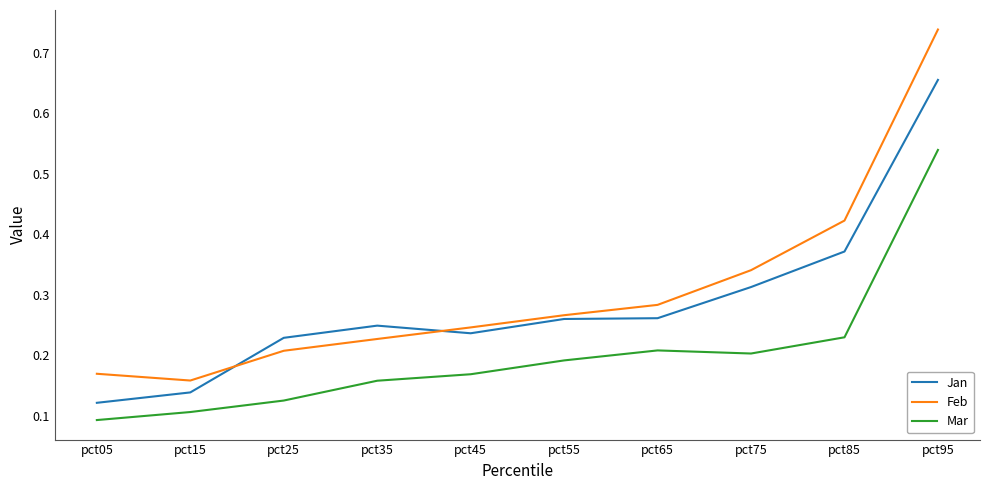

True or false: Mar has a value of 0.3 at pct45.

False